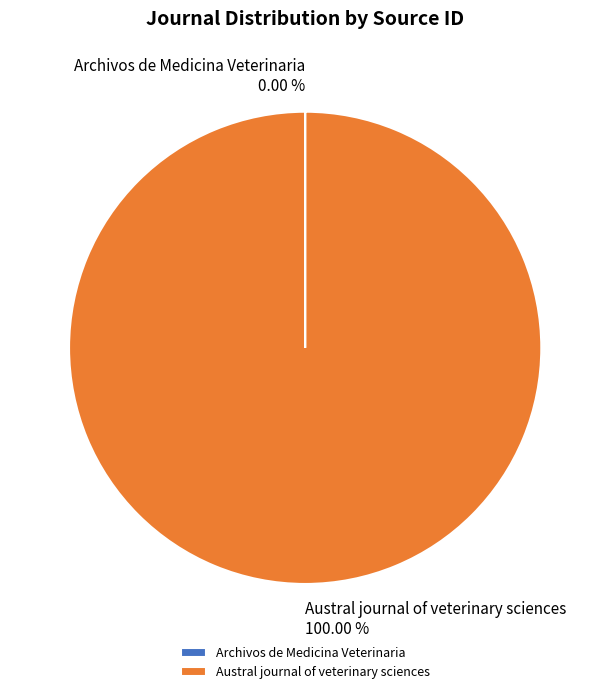

Does any single category account for the majority?

Yes